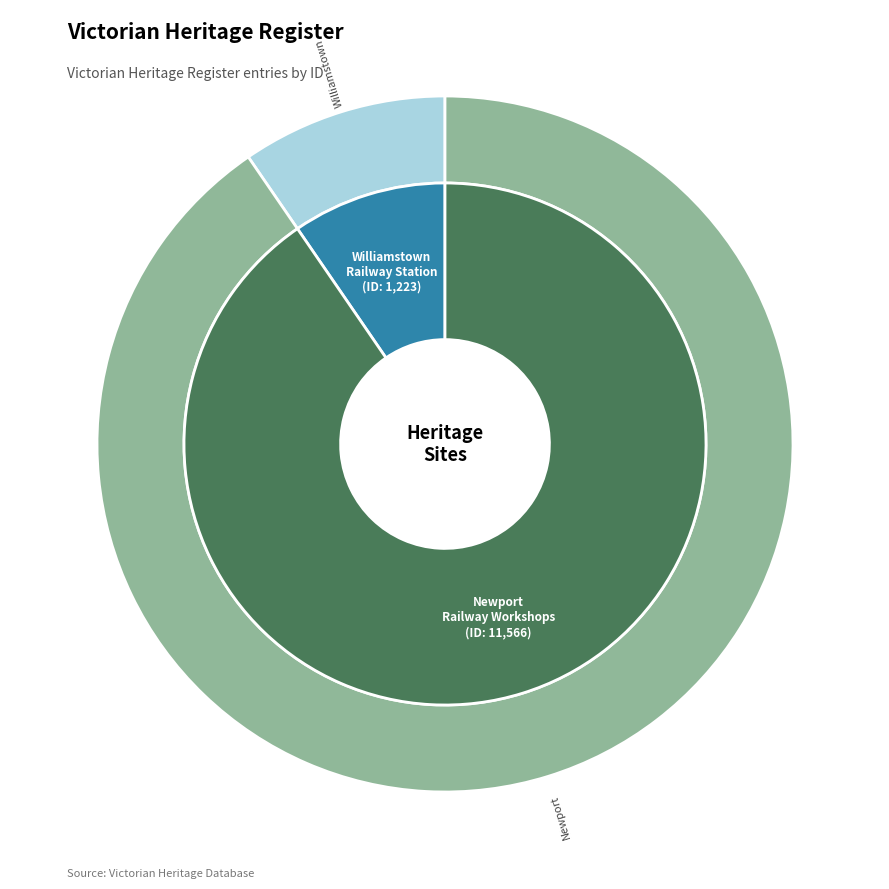

Count the number of slices in the pie.

2